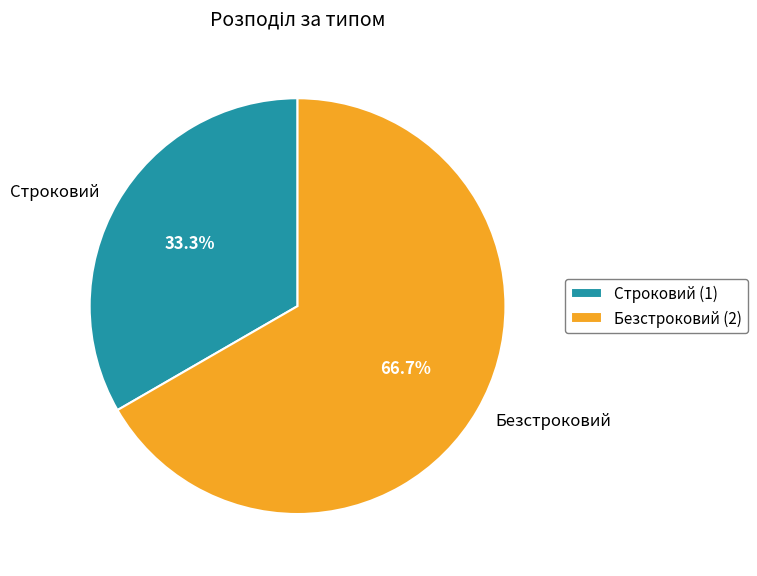

To the nearest percent, what portion does Строковий represent?

33%